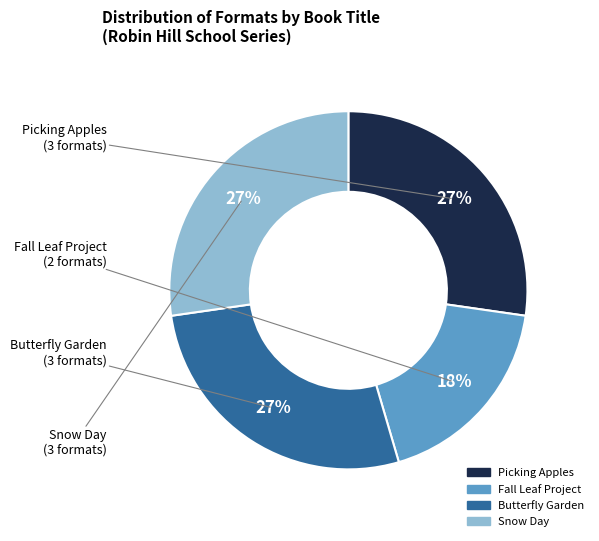

To the nearest percent, what is the average slice percentage?

25%